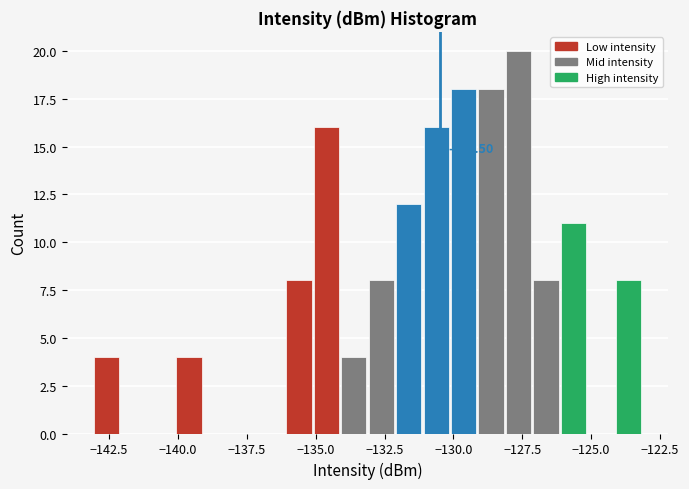

Read against the x-axis, roughly where is the centre of the tallest bar?

-127.5